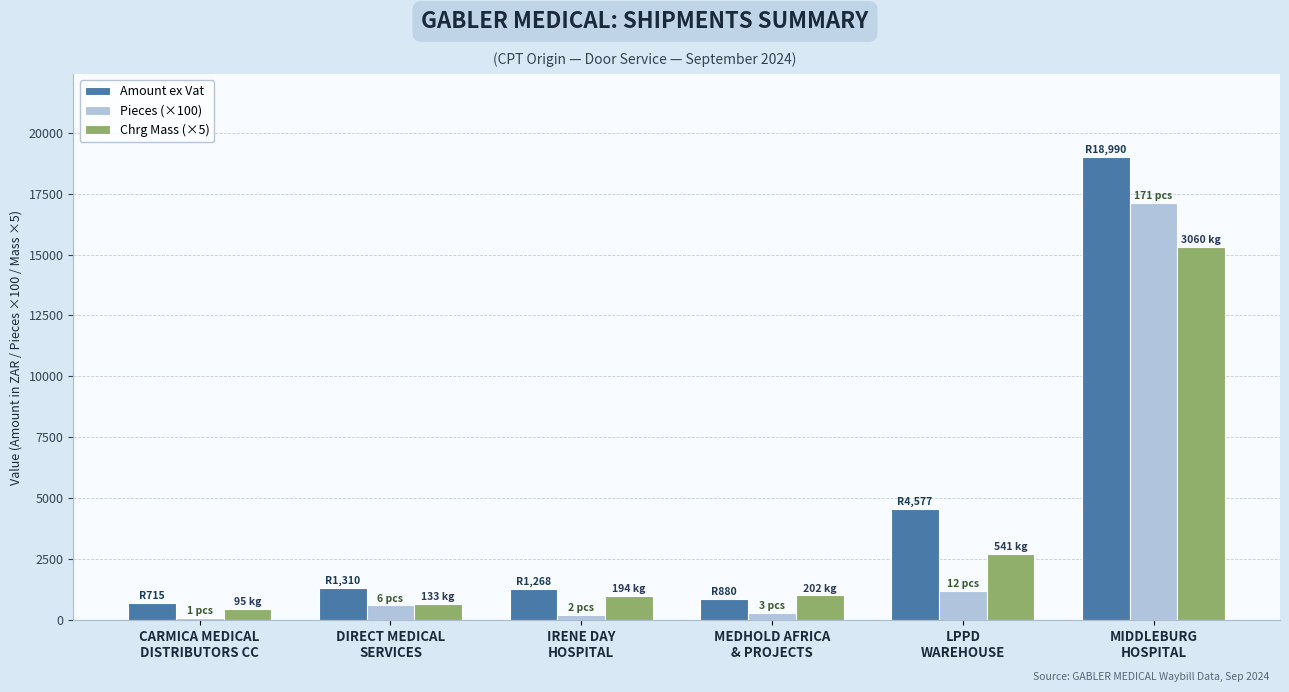

True or false: Amount ex Vat has a value of 4577.4 at LPPD
WAREHOUSE.

True